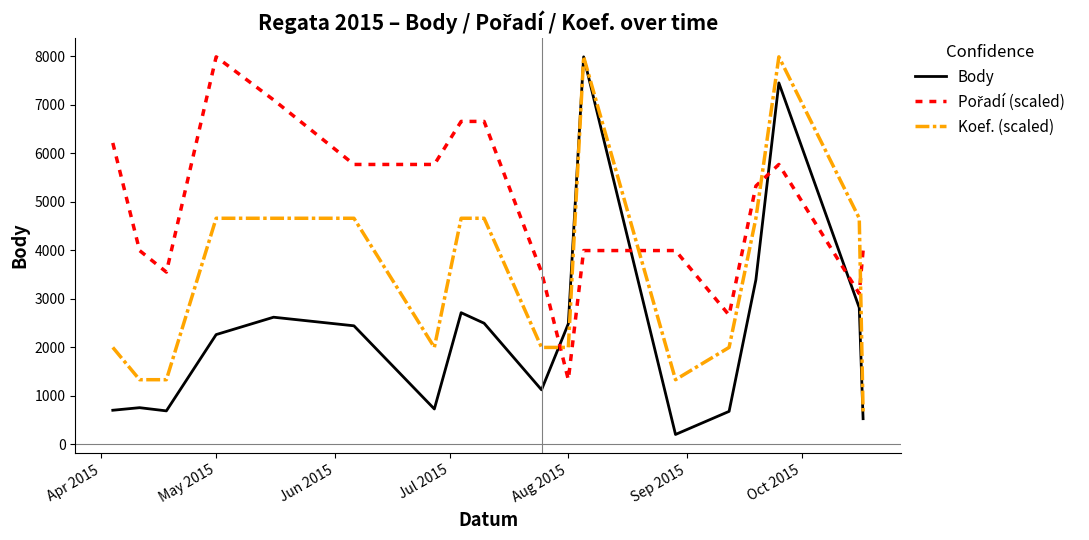

What is the greatest value displayed?

7983.0